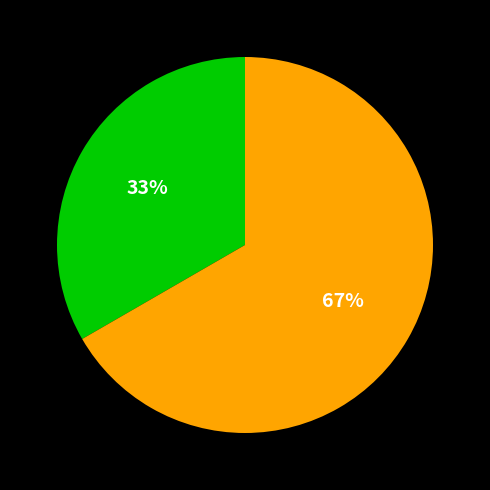

Is there a majority slice in this chart?

Yes